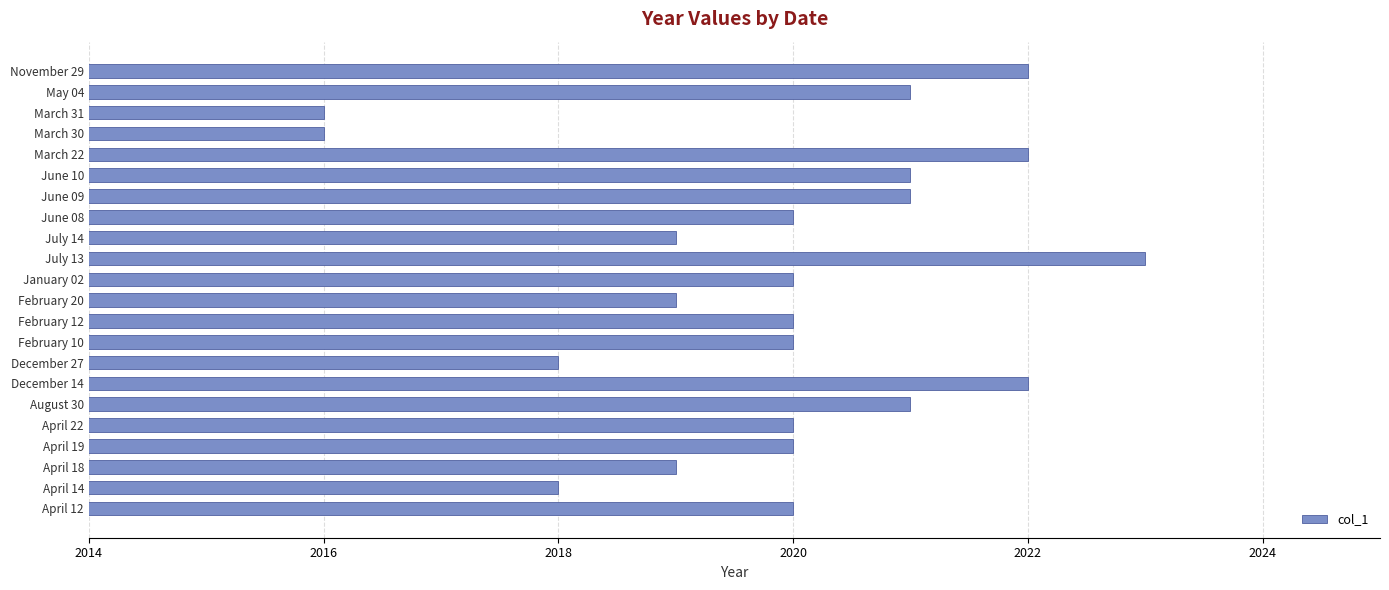

What is the ratio of the value at February 10 to the value at March 31?

1.0